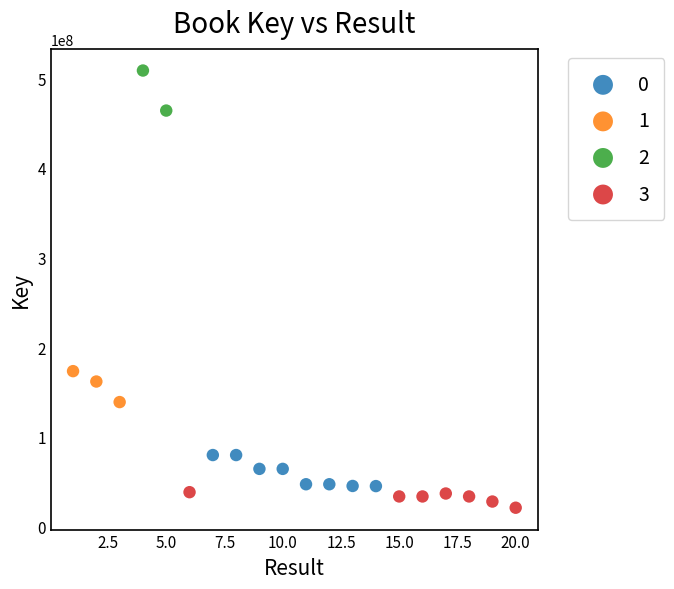

Which series has the widest spread of Y values?

2